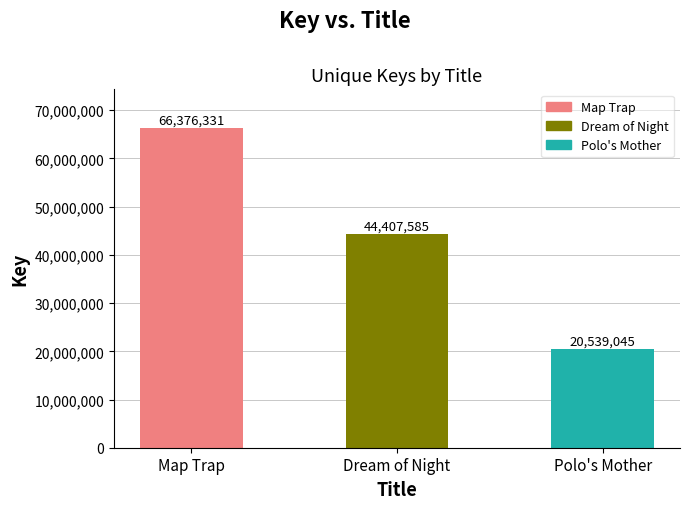

Rank the categories by value from highest to lowest.

Map Trap, Dream of Night, Polo's Mother